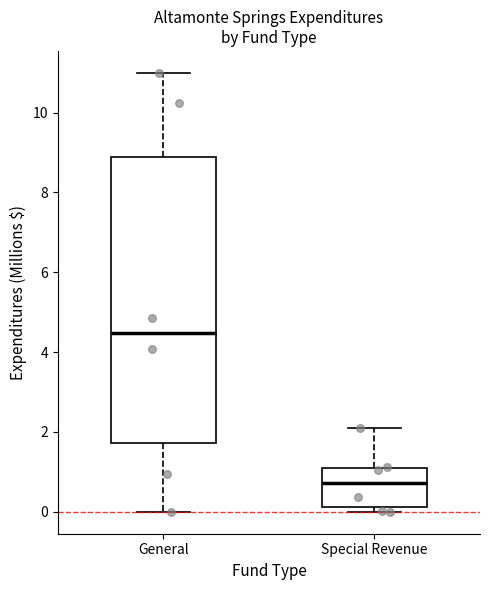

Where does the median line of the box for General sit on the y-axis? The values are not printed on the chart, so give them approximately, as read against the axis.

4.4